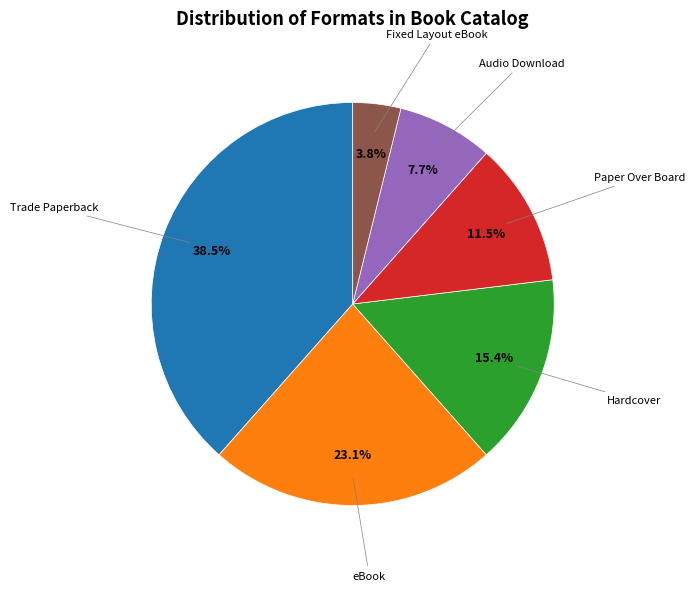

What portion of the pie excludes Fixed Layout eBook?

96.2%